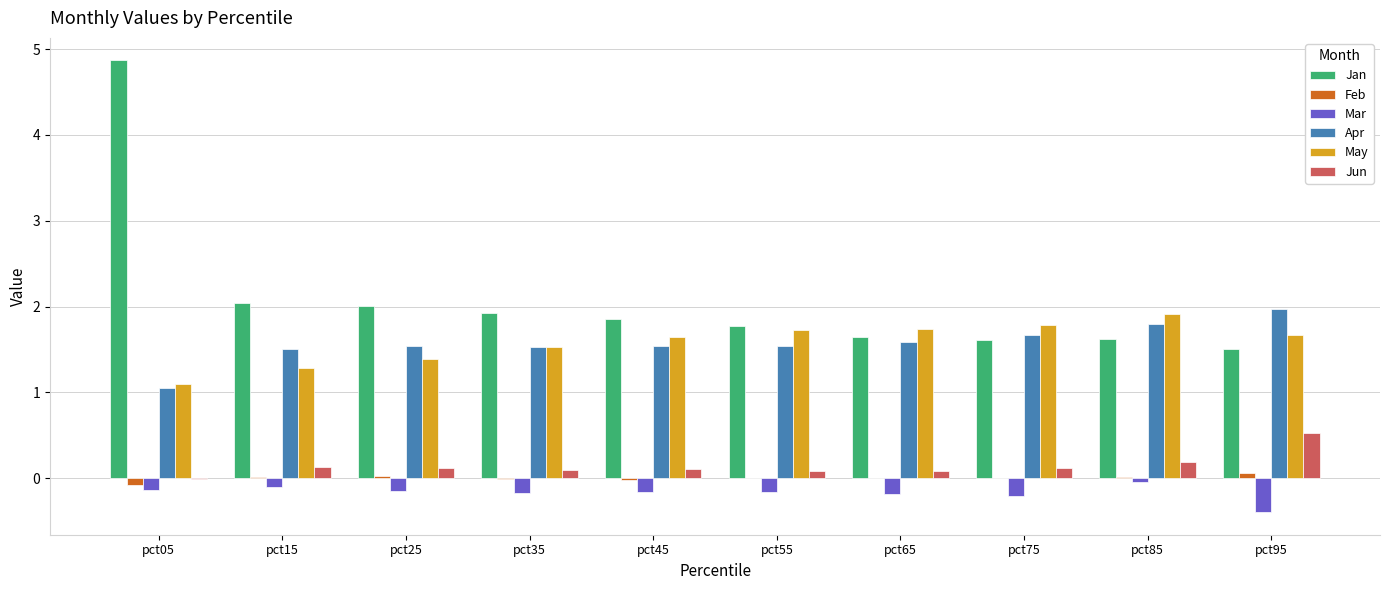

The May series shows 1.7 at pct95. True or false?

True